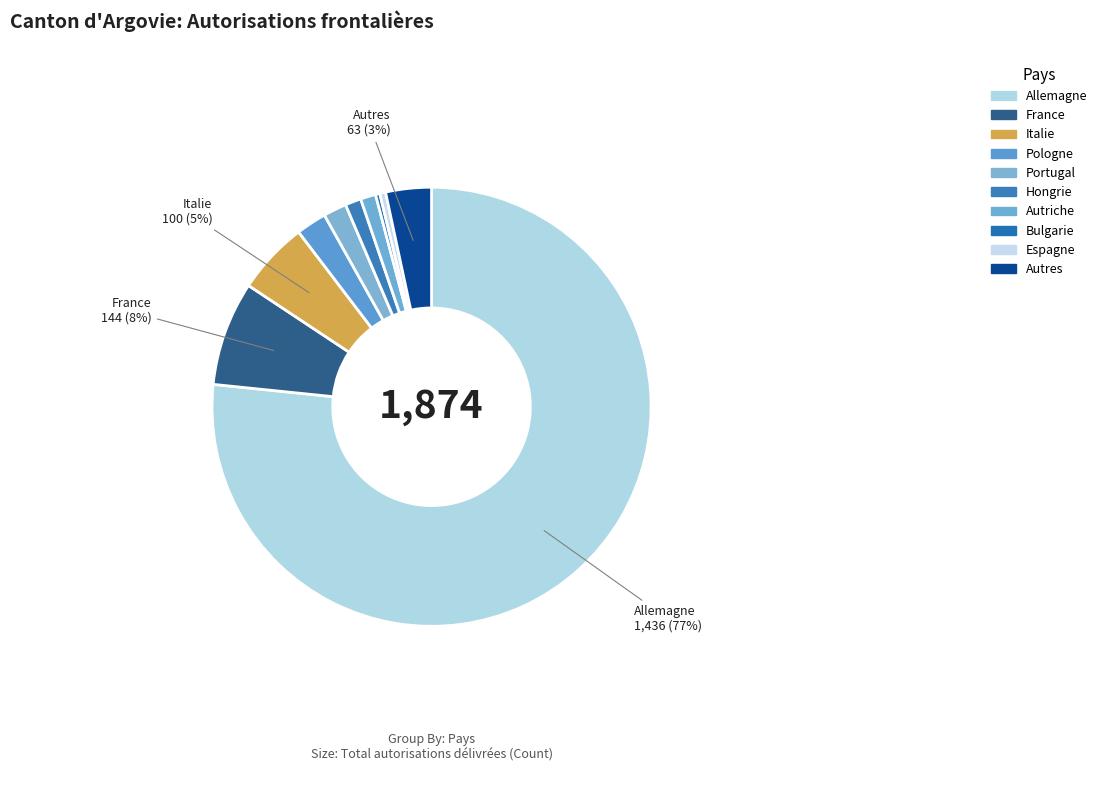

The Espagne slice represents 0% of the pie. True or false?

True